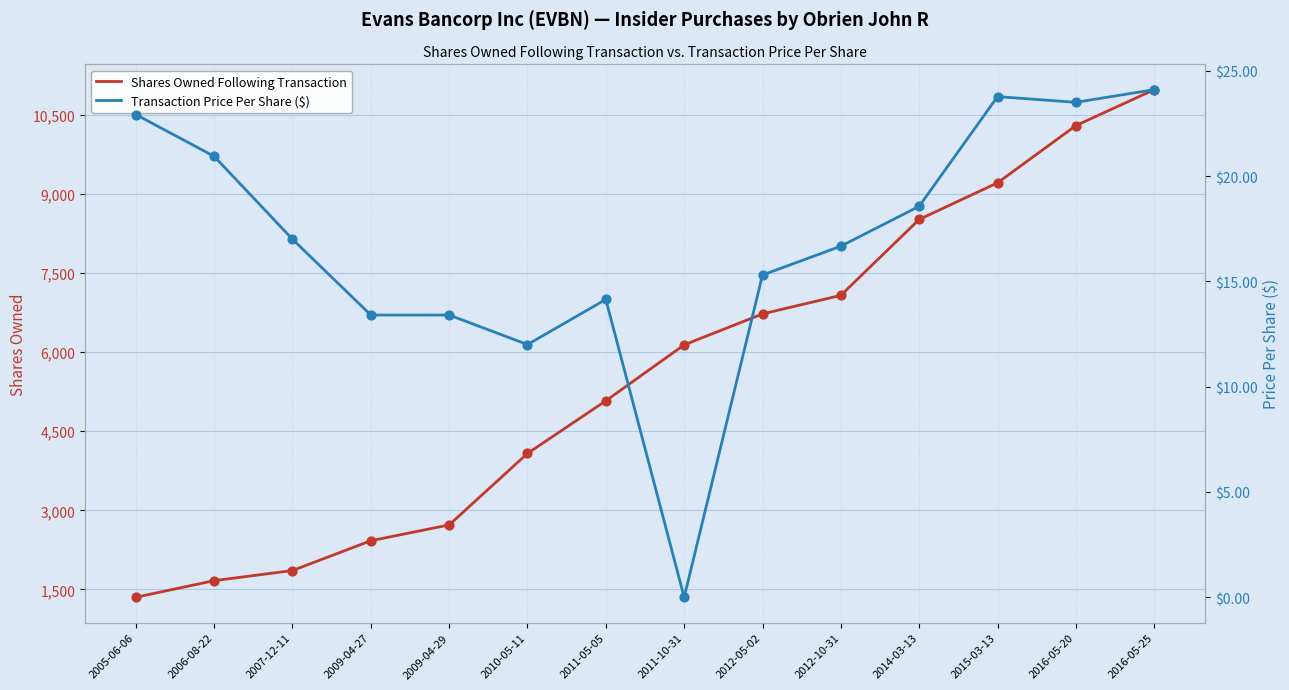

Is the value of Shares Owned Following Transaction at 2007-12-11 greater than the value of Transaction Price Per Share ($) at 2009-04-29?

Yes